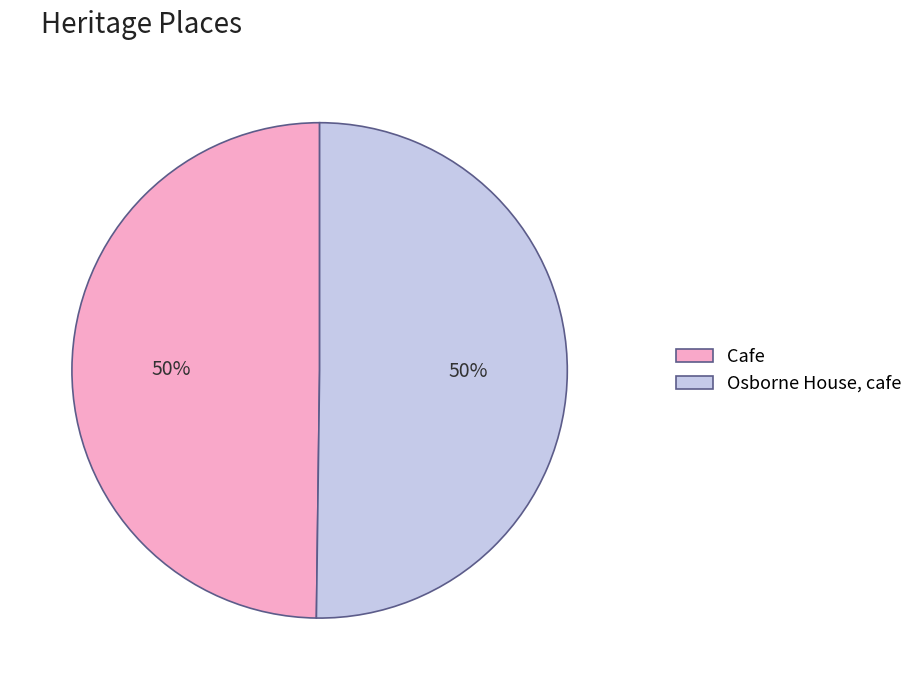

To the nearest percent, what is the combined percentage of Cafe and Osborne House, cafe?

100%